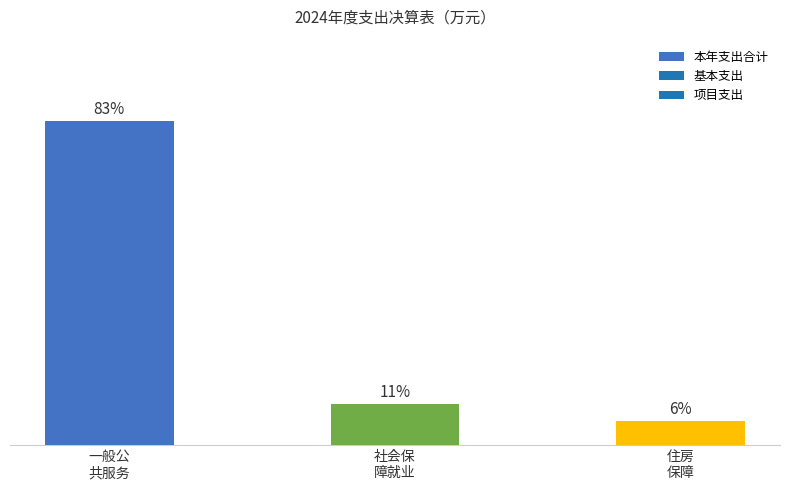

Where is the data nearest to the value 44?

社会保
障就业